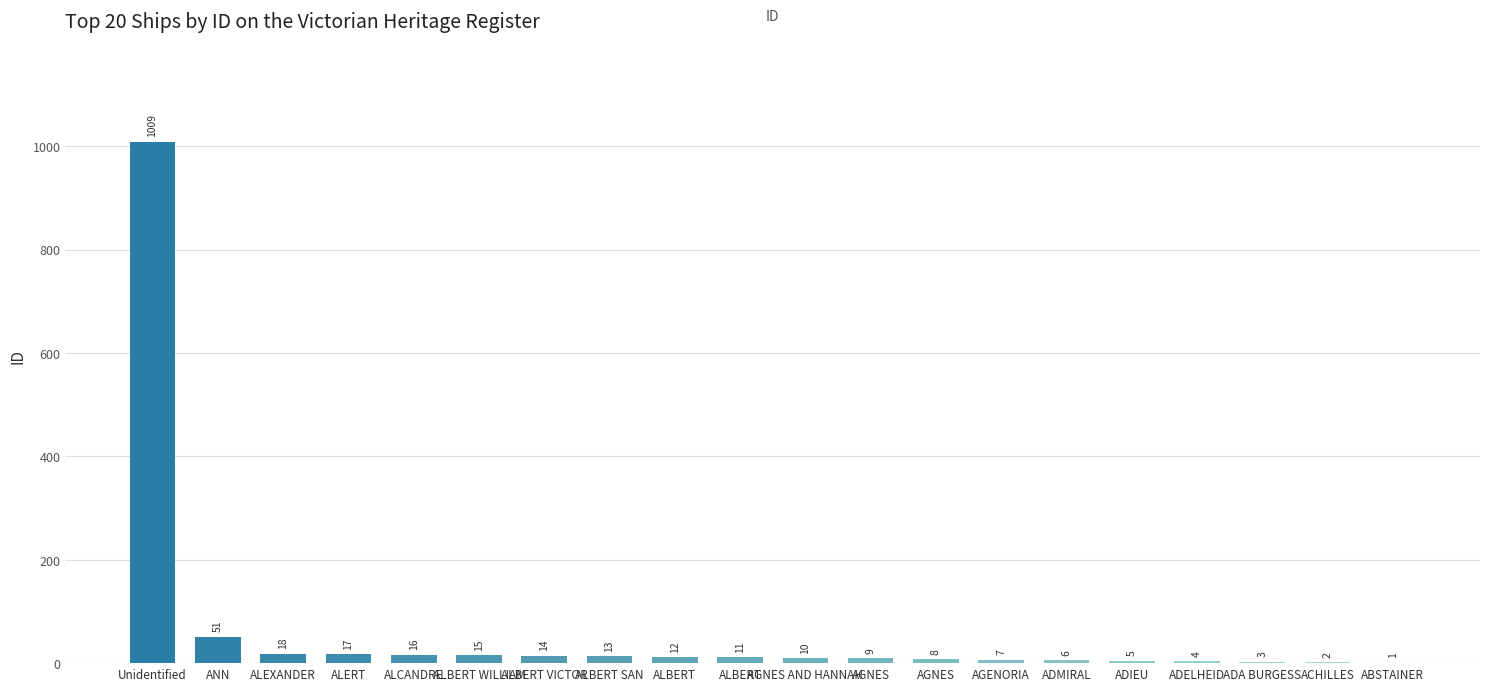

Which has a higher value, ALEXANDER or ADIEU?

ALEXANDER